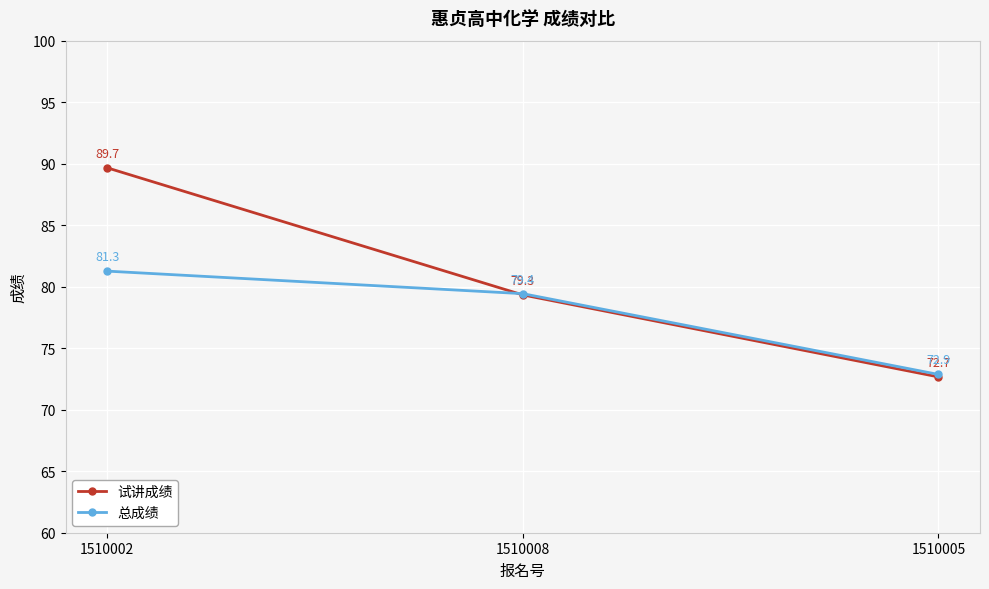

At how many categories does at least one series exceed 73?

2